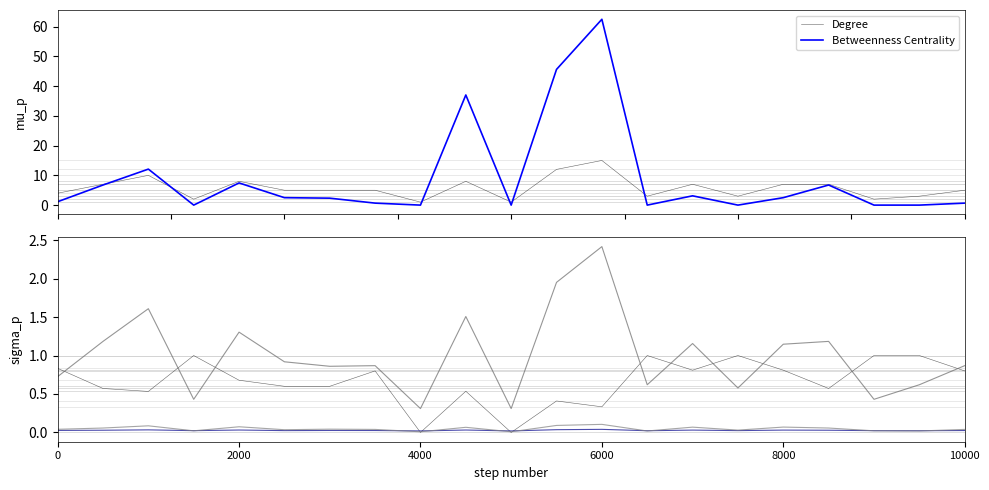

The Clustering Coefficient series shows 1.0 at 15. True or false?

True